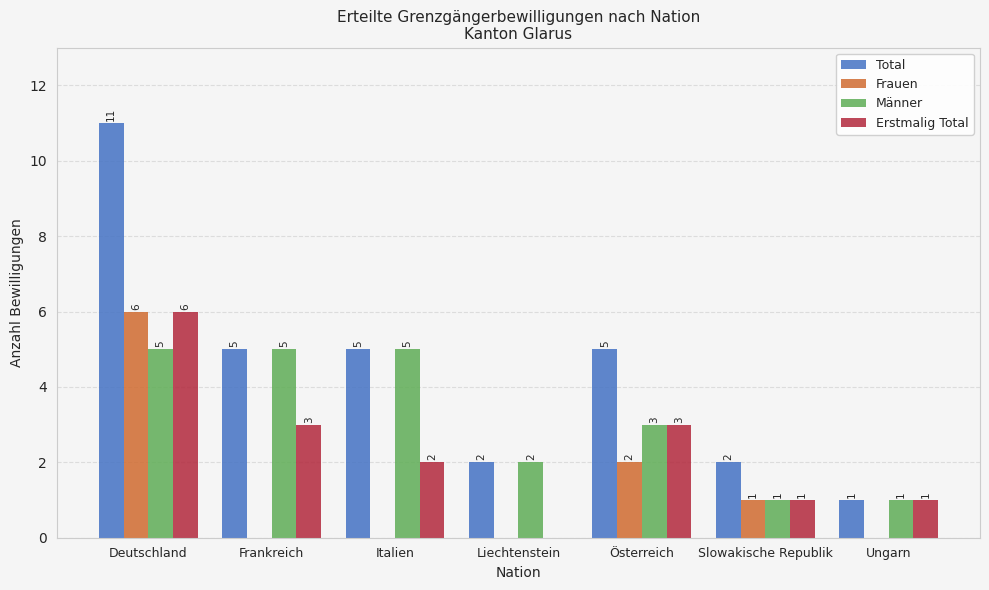

How many distinct data groups are displayed?

4